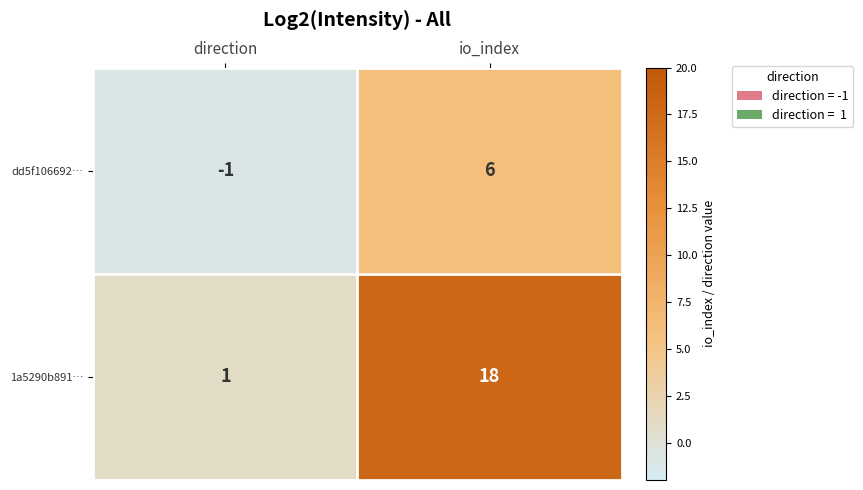

What is the sum of all dd5f106692… values?

5